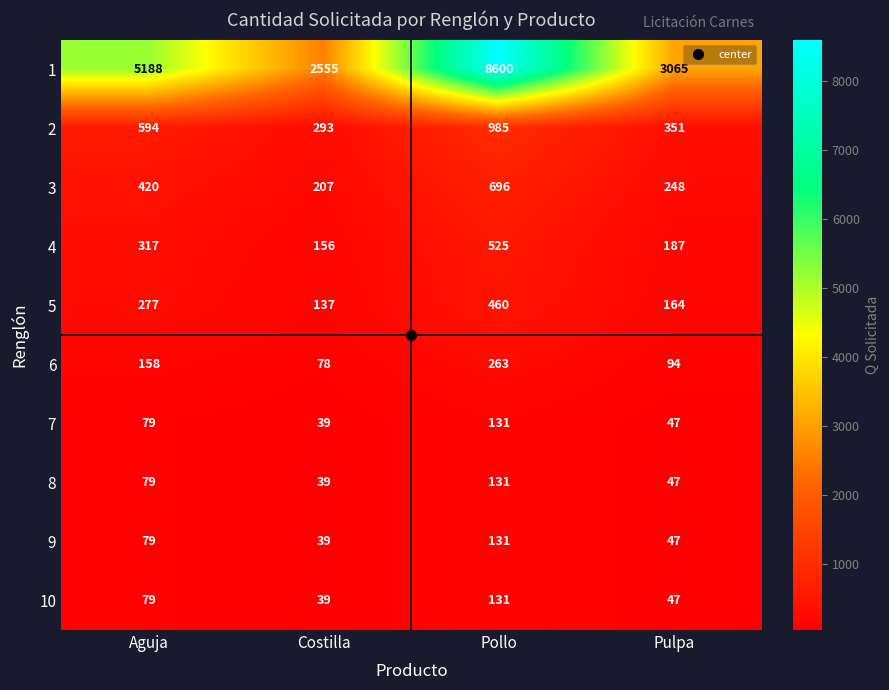

Count the number of data series in this chart.

10